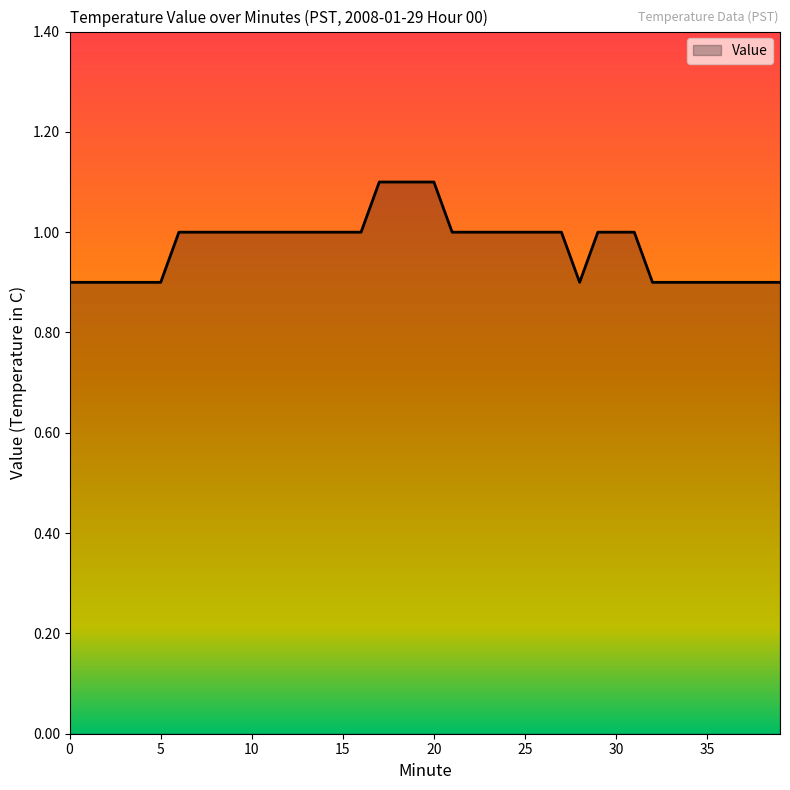

What is the maximum value shown in the chart?

1.1